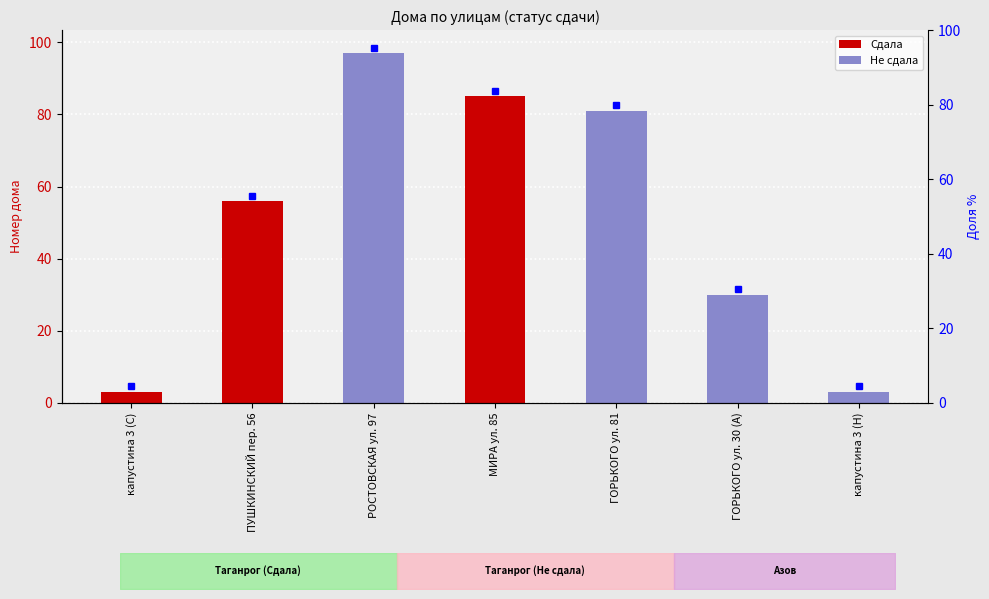

List the series in order of their peak value, highest first.

Не сдала, Сдала